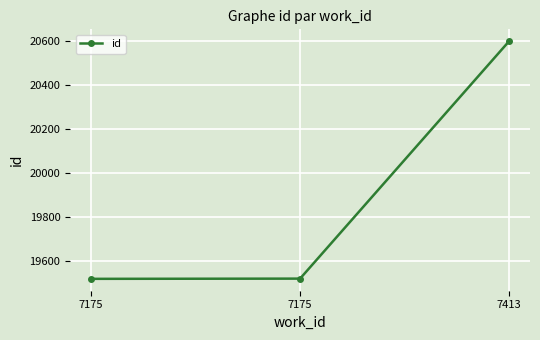

How many lines are shown in the chart?

1